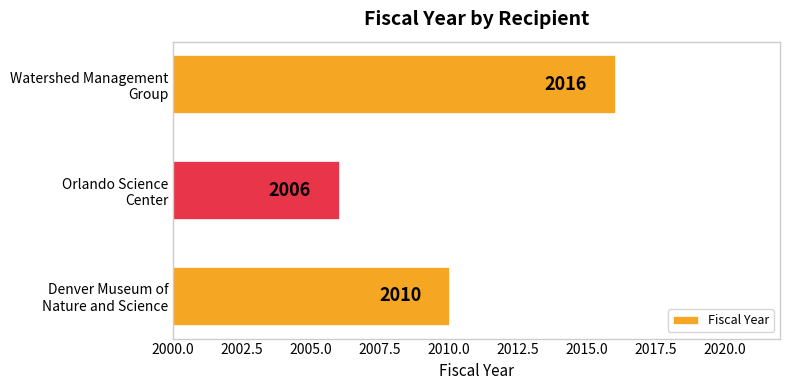

What is the average value?

2011